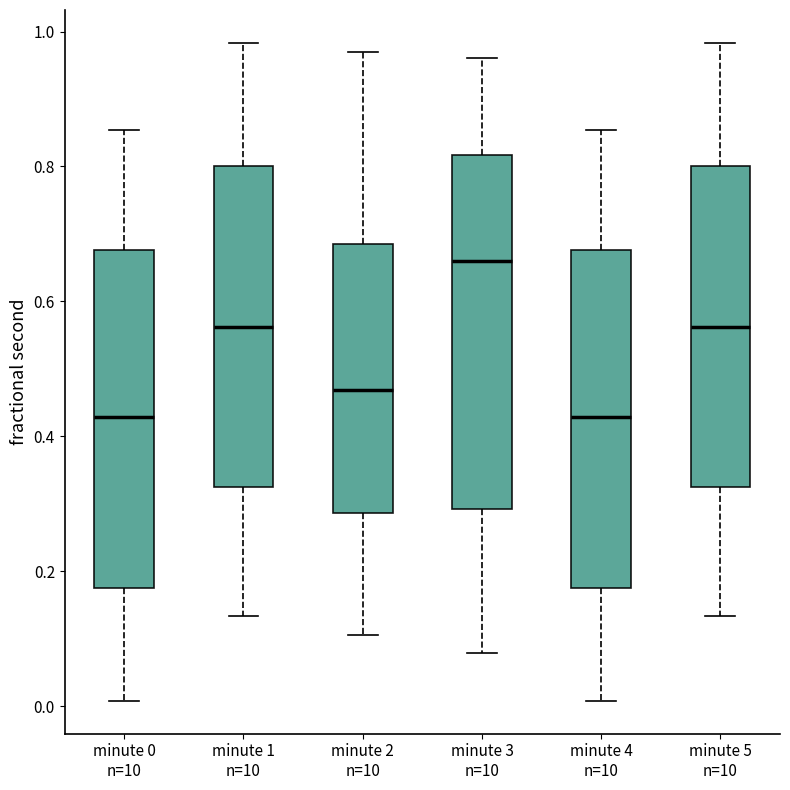

Reading left to right, transcribe this box plot: for each box, give where its median line is, the range the box spans, and where its two whiskers end, as read against the y-axis. The values are not printed on the chart, so give them approximately, as read against the axis.

minute 0 n=10: median 0.42, box 0.18 to 0.68, whiskers 0.00 to 0.86
minute 1 n=10: median 0.56, box 0.32 to 0.80, whiskers 0.14 to 0.98
minute 2 n=10: median 0.46, box 0.28 to 0.68, whiskers 0.10 to 0.98
minute 3 n=10: median 0.66, box 0.30 to 0.82, whiskers 0.08 to 0.96
minute 4 n=10: median 0.42, box 0.18 to 0.68, whiskers 0.00 to 0.86
minute 5 n=10: median 0.56, box 0.32 to 0.80, whiskers 0.14 to 0.98